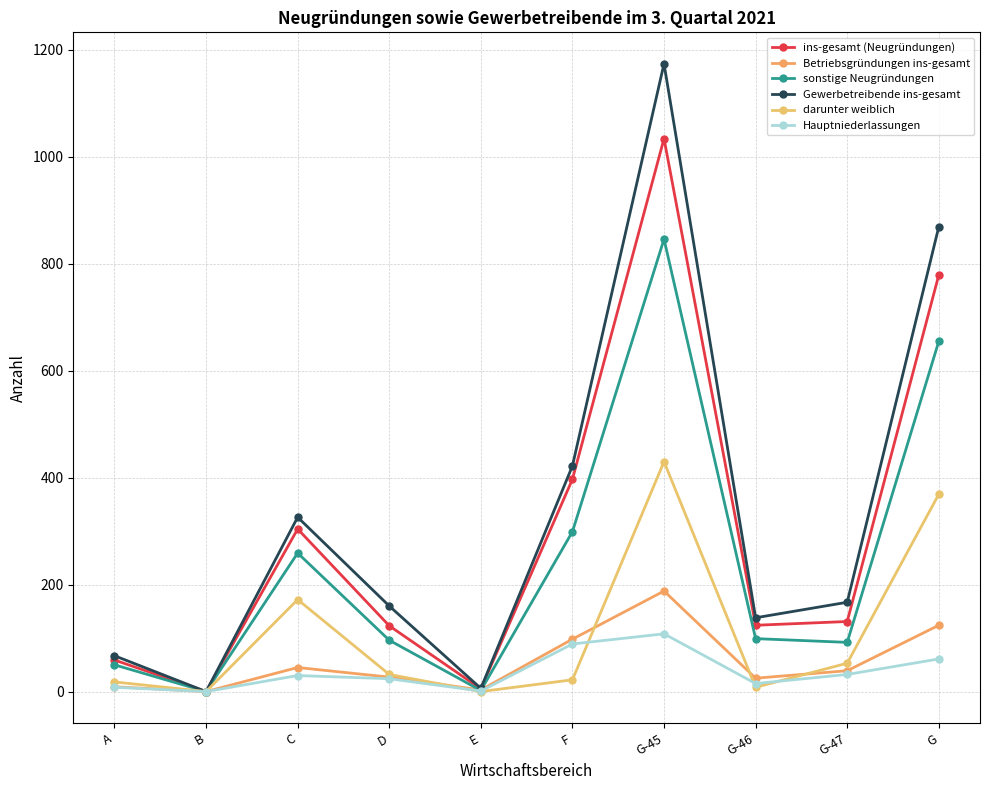

Is the value of Gewerbetreibende ins-gesamt at A greater than the value of sonstige Neugründungen at G-46?

No